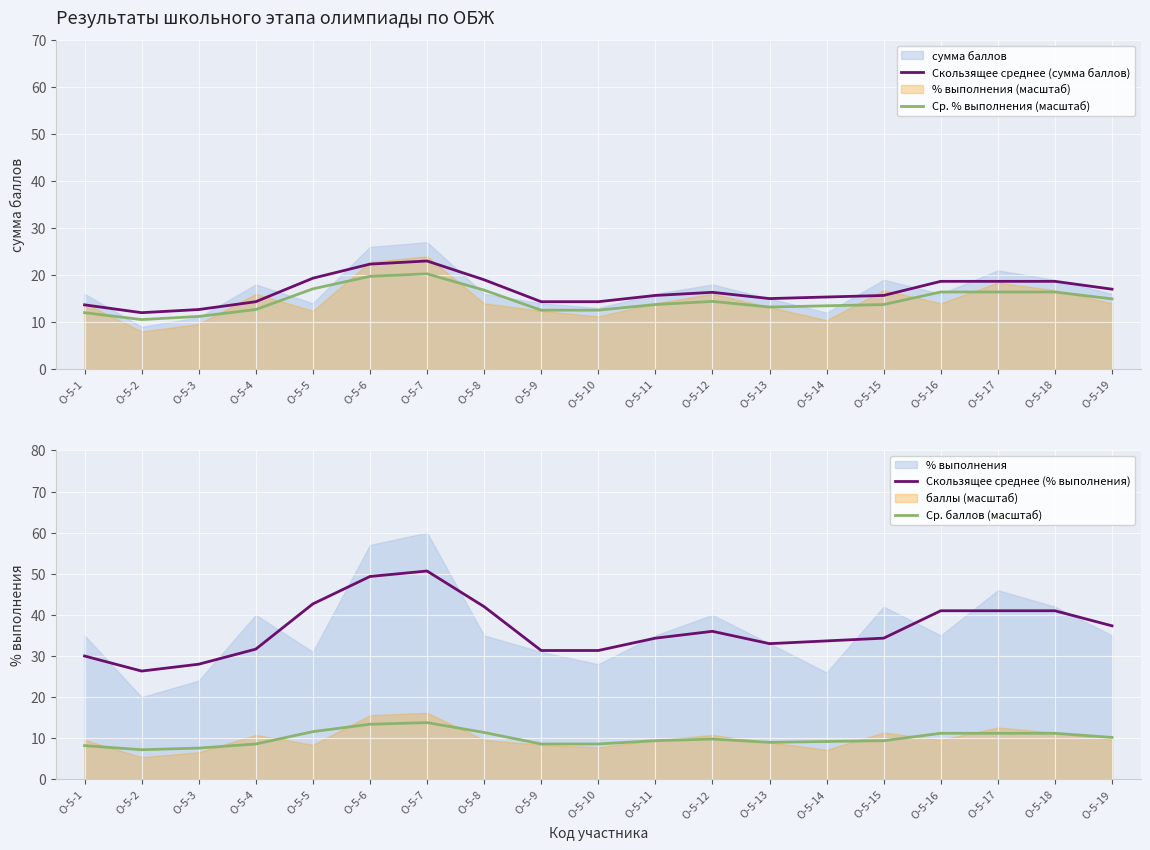

Rank the series by their maximum value, from highest to lowest.

Скользящее среднее (% выполнения), Скользящее среднее (сумма баллов), Ср. % выполнения (масштаб), Ср. баллов (масштаб)